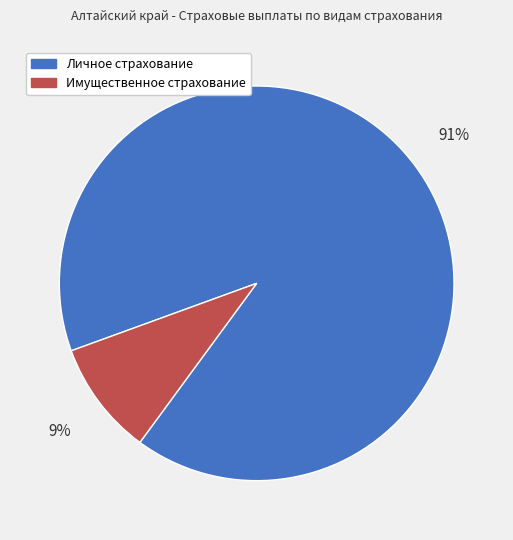

Approximately how many times larger is the value at Имущественное страхование compared to Личное страхование?

0.1